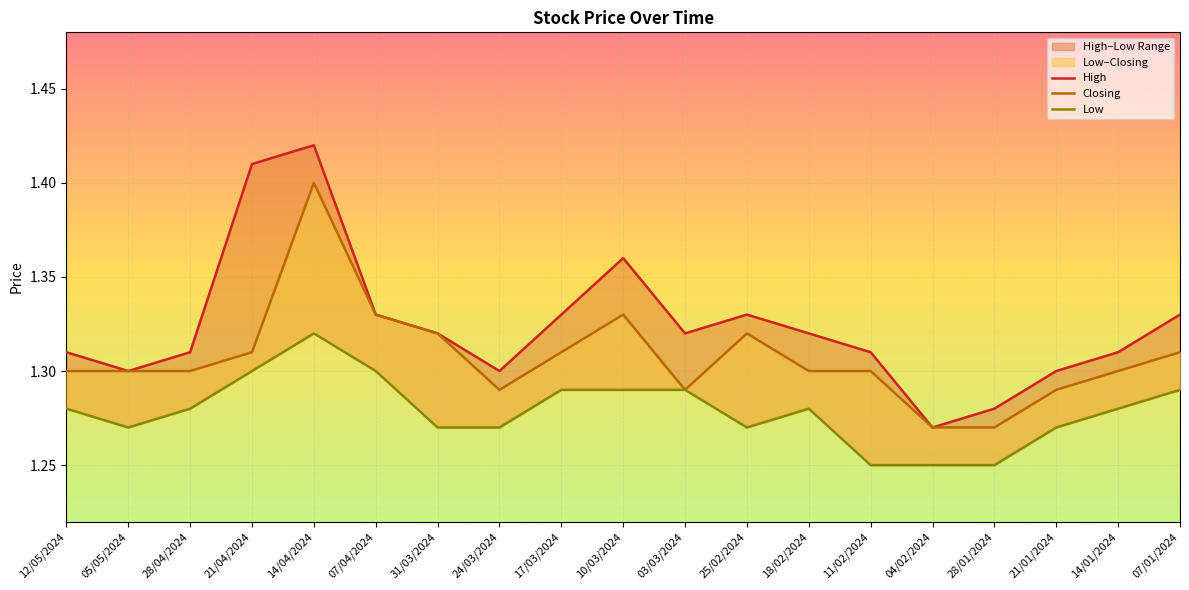

What is the total value across all series at 18/02/2024?

3.9